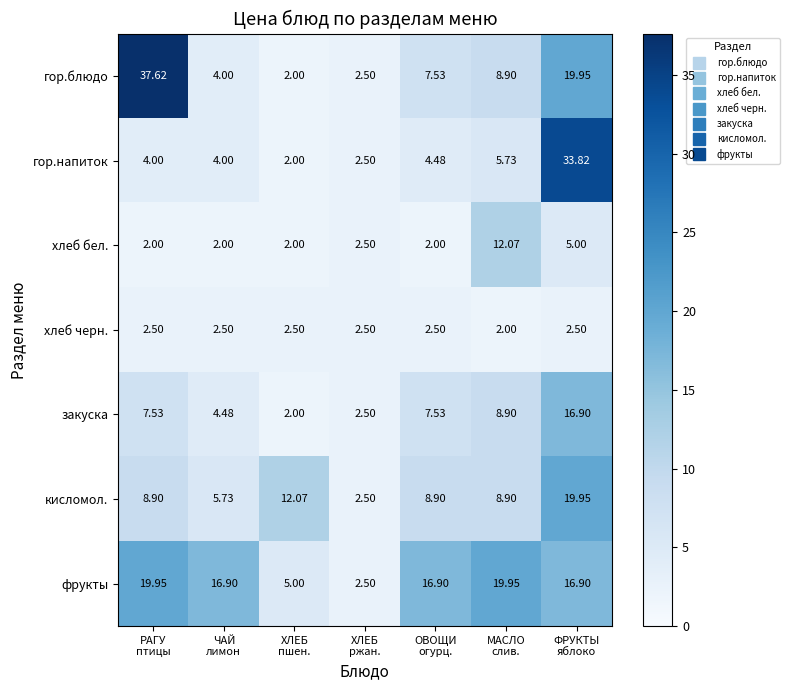

What is the maximum value shown in the chart?

37.6